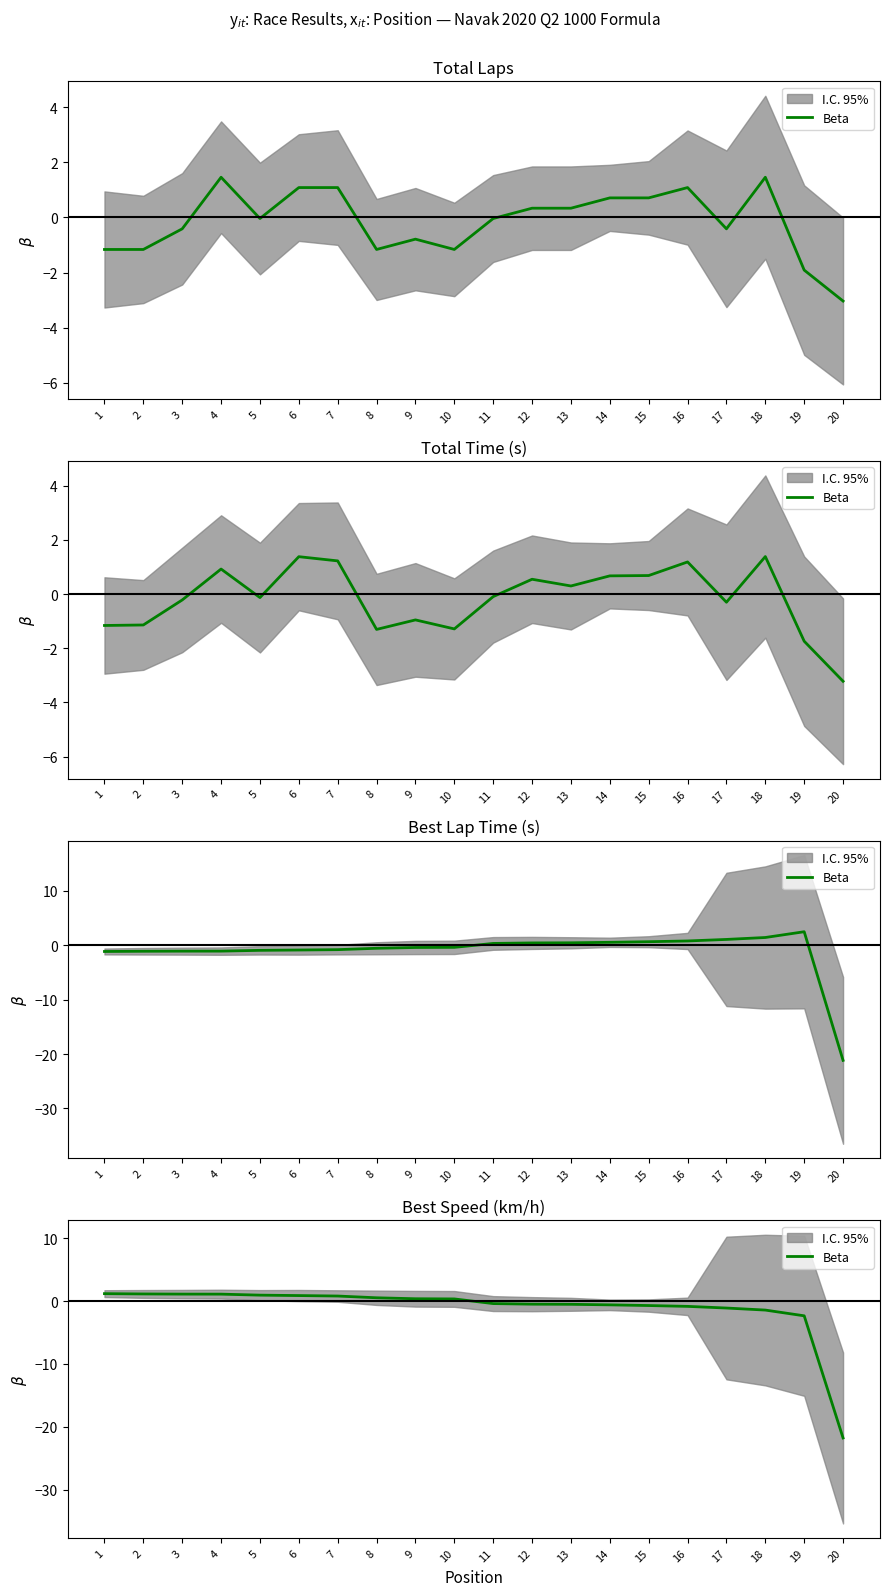

True or false: there are more than 1 points higher than both neighbors.

False